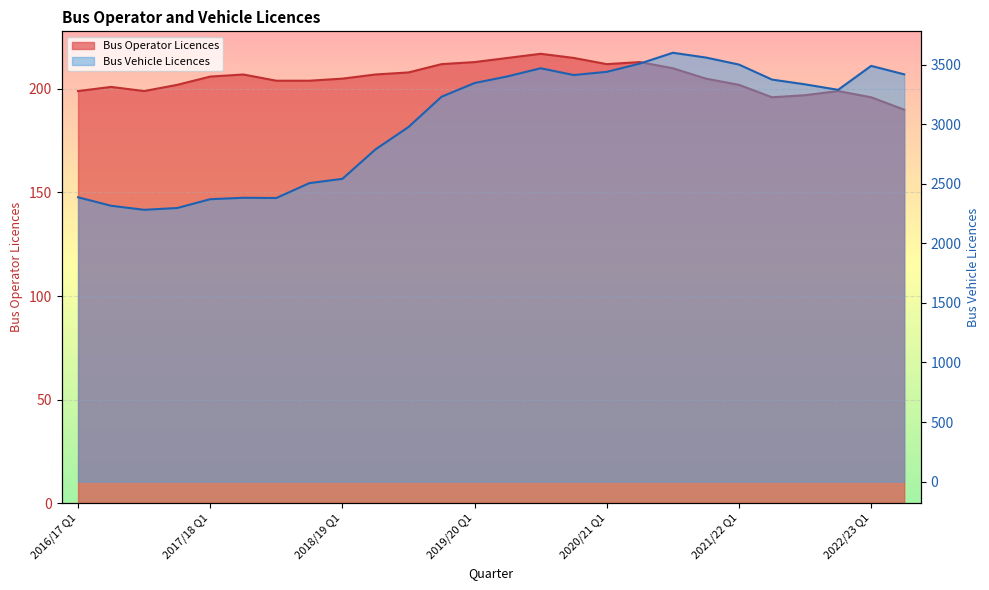

Is the value of Bus Vehicle Licences at 2021/22 Q1 greater than the value of Bus Operator Licences at 2021/22 Q4?

Yes